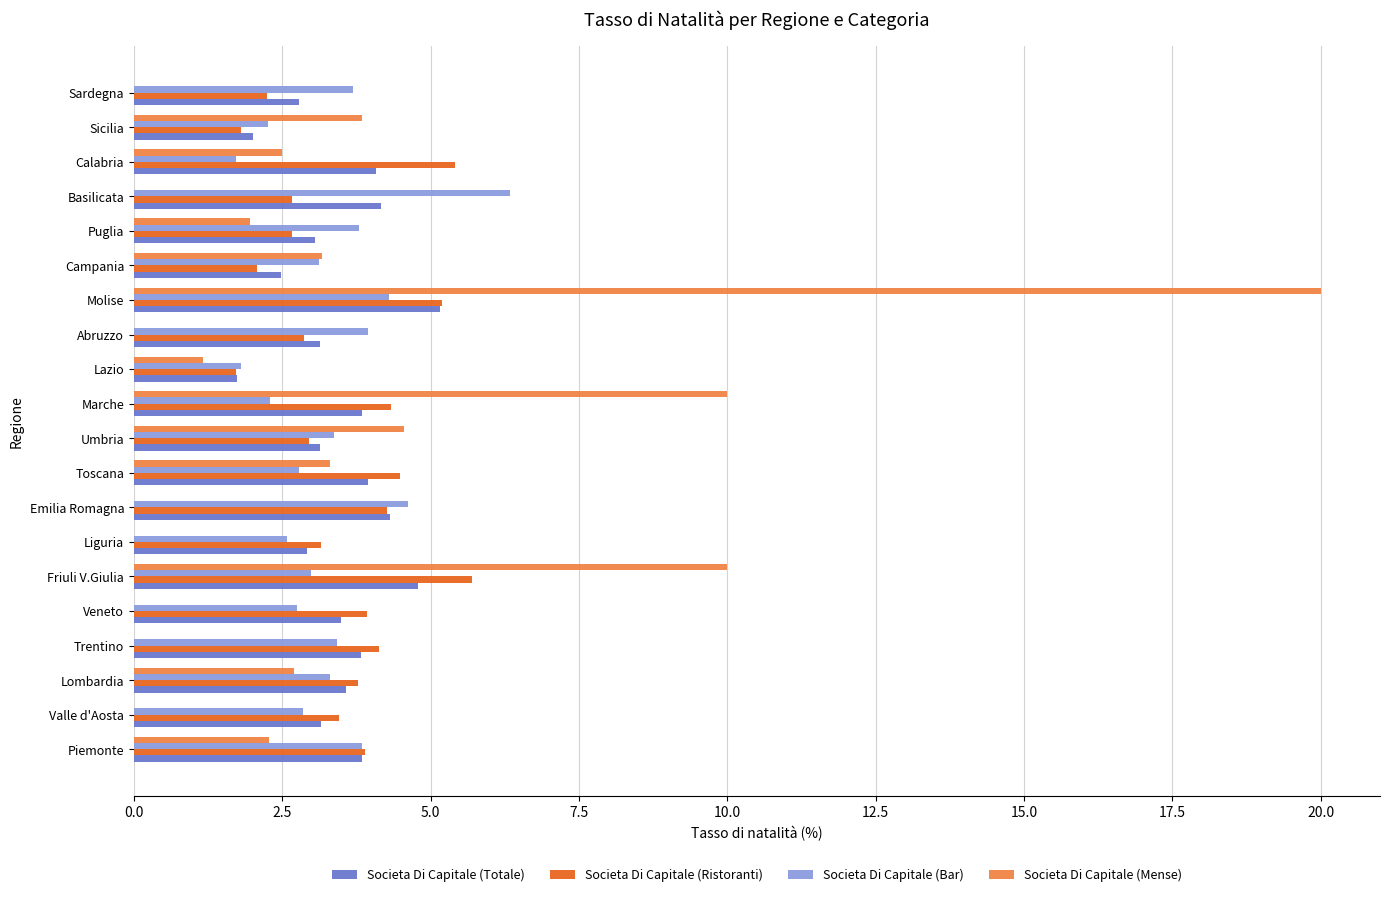

Read the Societa Di Capitale (Bar) value at Sicilia.

2.3